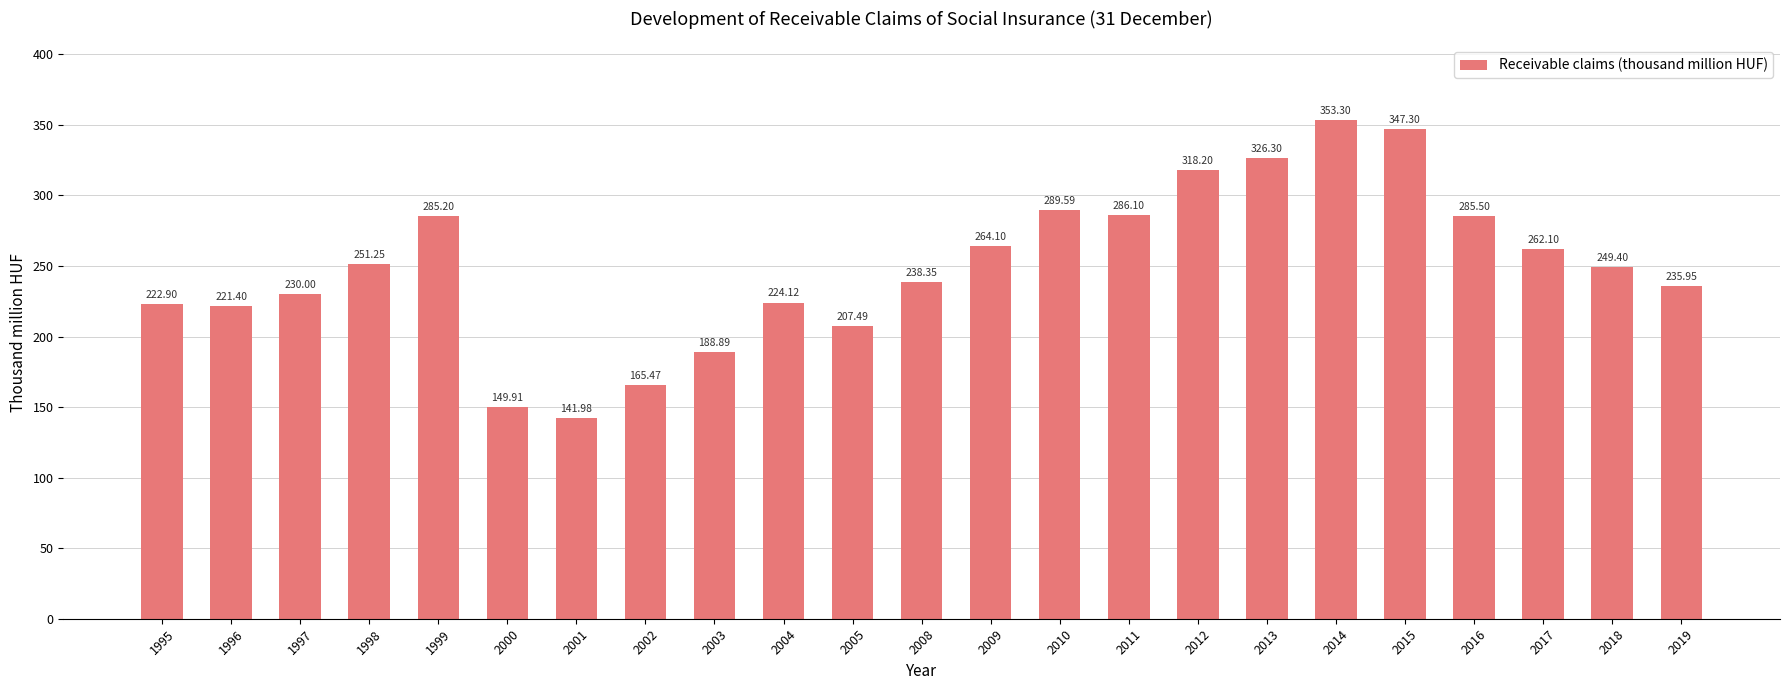

Rank the categories by value from highest to lowest.

2014, 2015, 2013, 2012, 2010, 2011, 2016, 1999, 2009, 2017, 1998, 2018, 2008, 2019, 1997, 2004, 1995, 1996, 2005, 2003, 2002, 2000, 2001